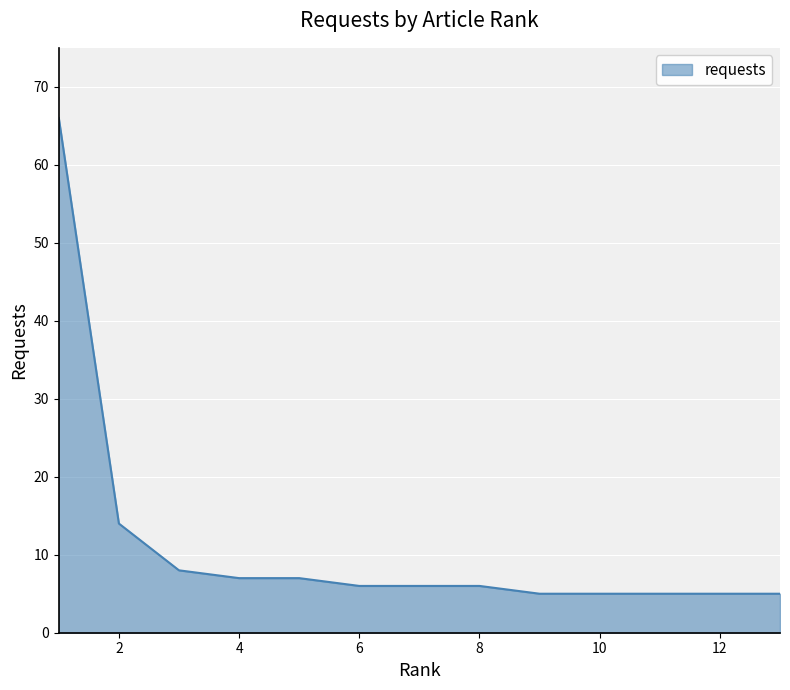

What is the smallest value displayed?

5